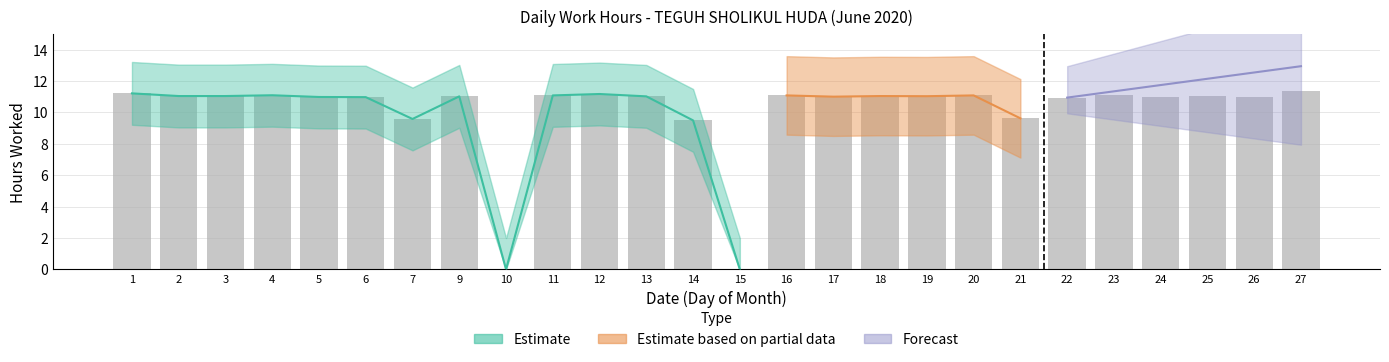

How many categories are shown in the chart?

26